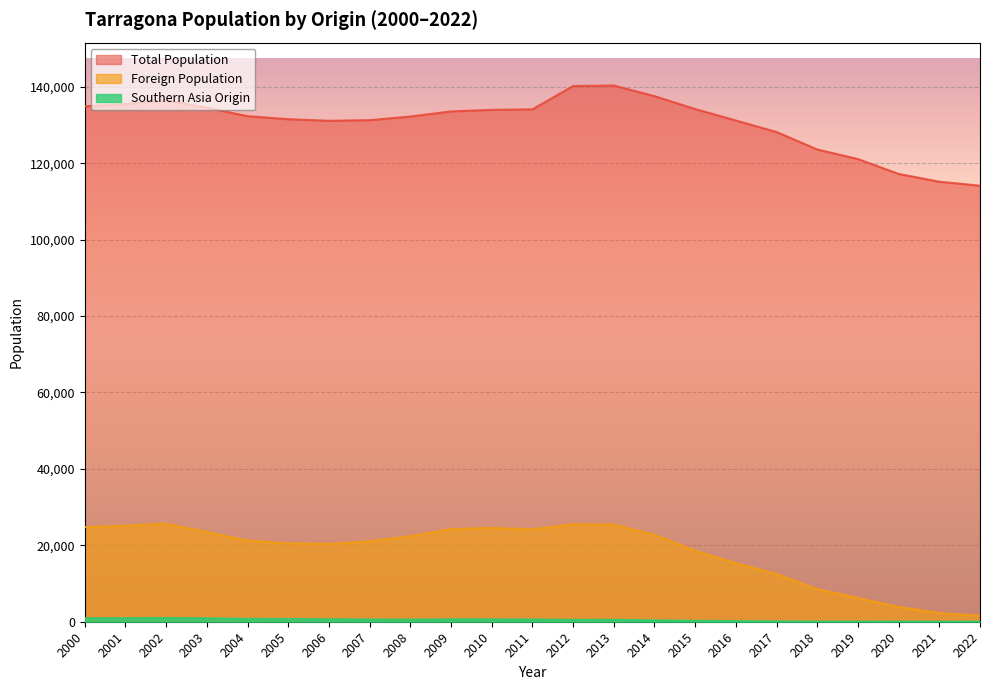

At how many categories does at least one series exceed 44663?

23